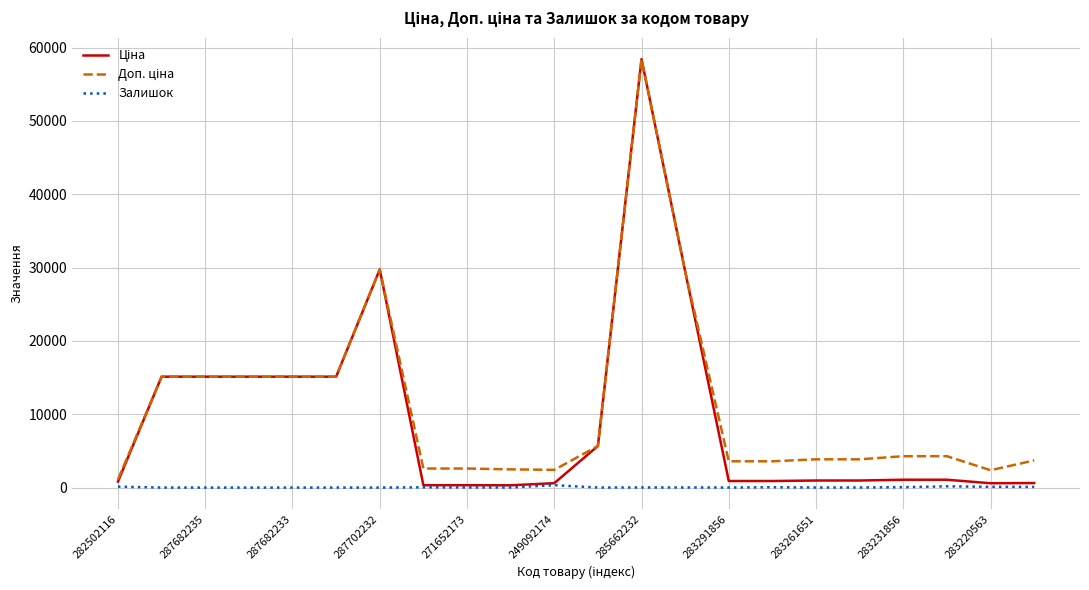

Count the number of categories in the chart.

22